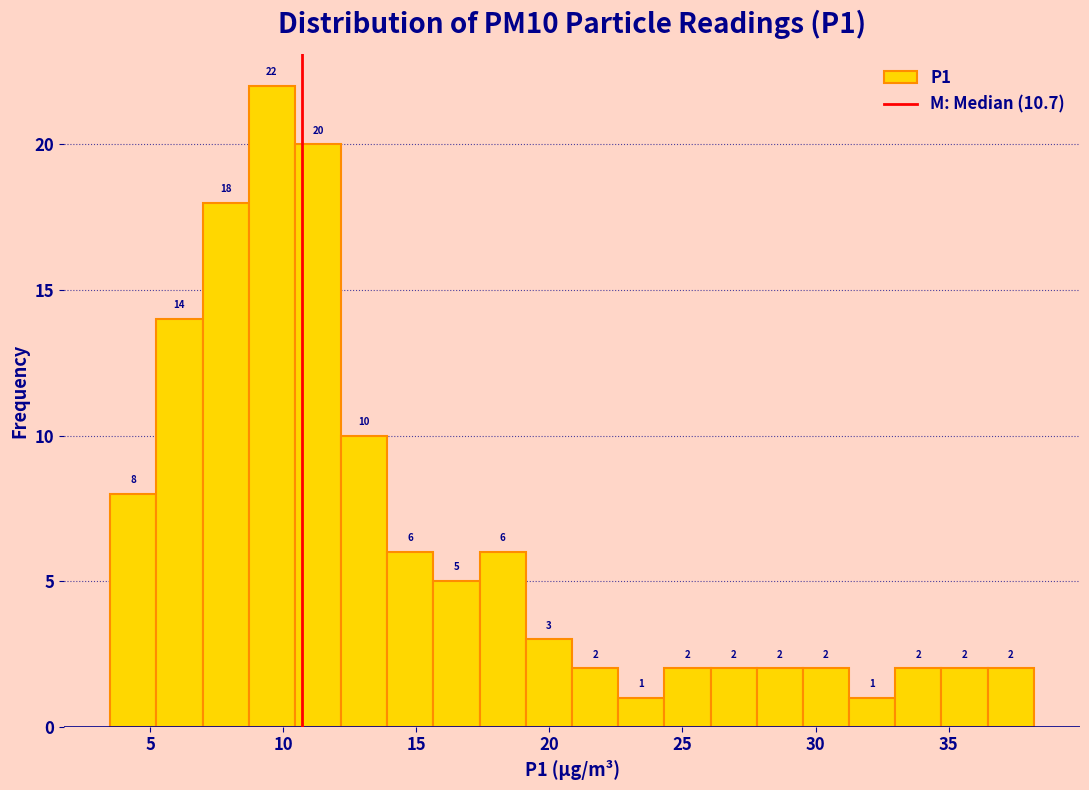

Read against the x-axis, roughly where is the centre of the tallest bar?

9.5